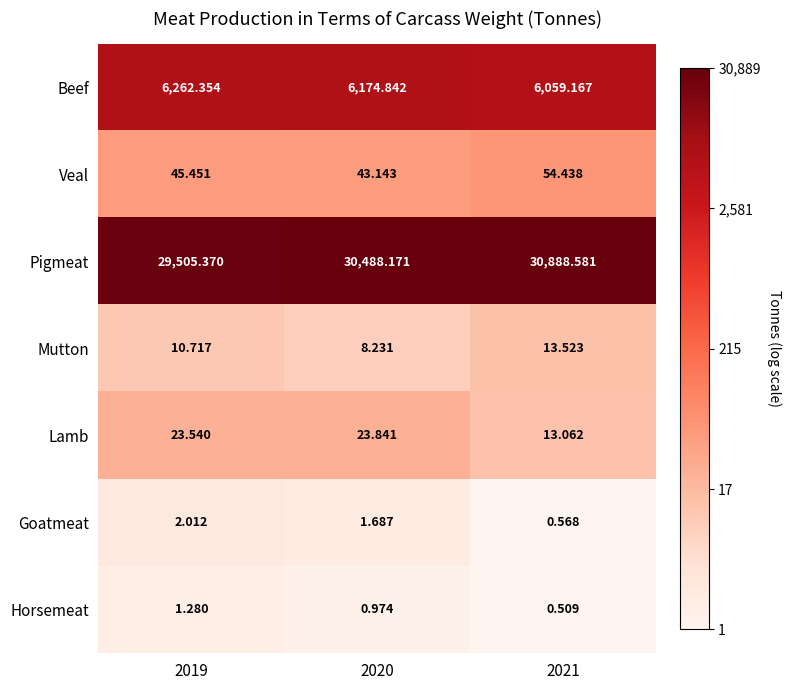

Is the value of Goatmeat at 2019 greater than the value of Lamb at 2019?

No